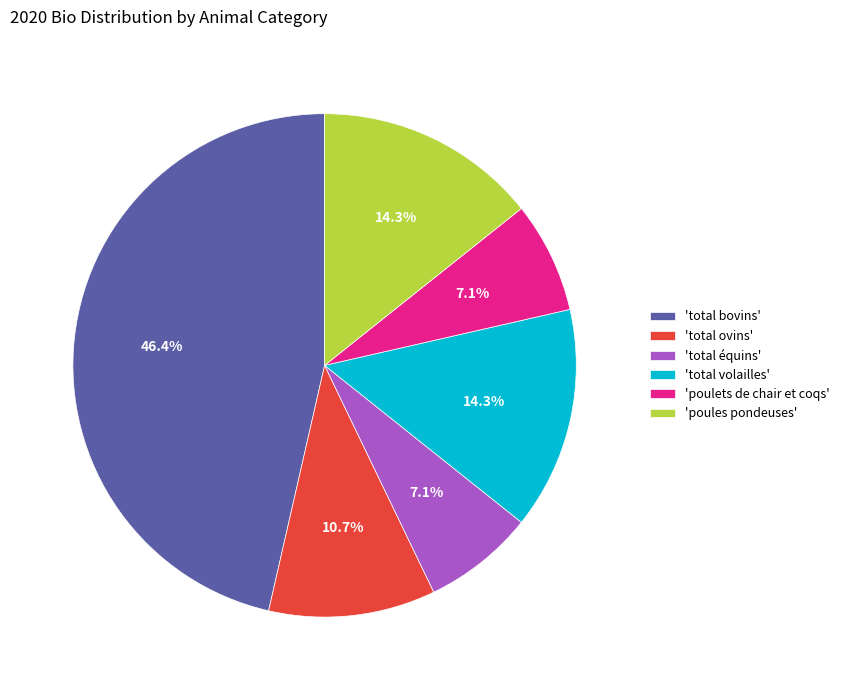

Which category has the biggest portion of the pie?

'total bovins'